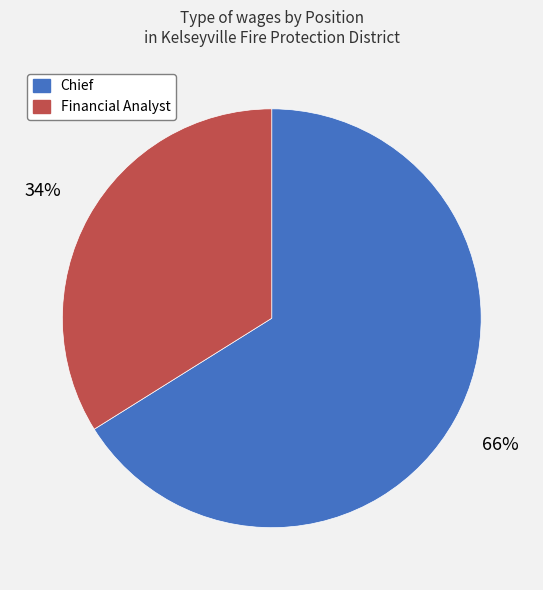

To the nearest percent, what percentage of the pie is Financial Analyst?

34%